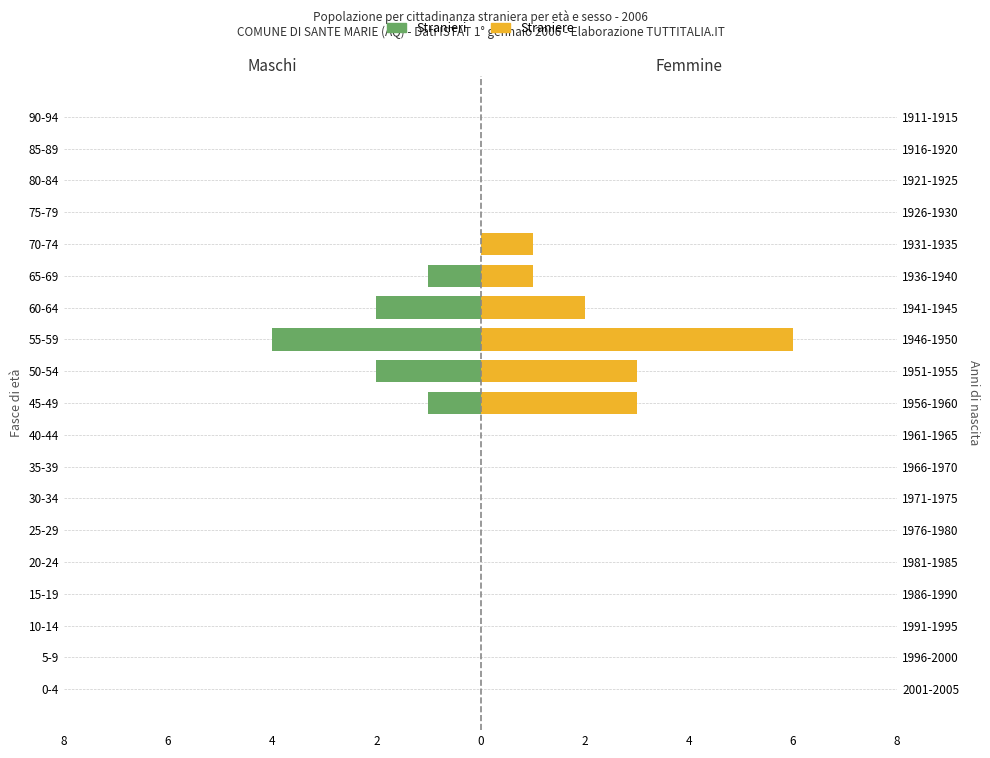

The value of Straniere at 0-4 is 2. True or false?

False